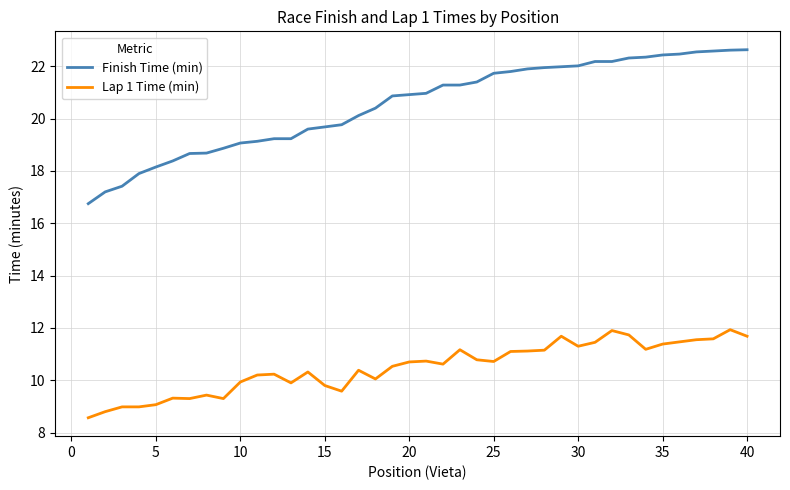

True or false: Lap 1 Time (min) and Finish Time (min) cross at least once.

False